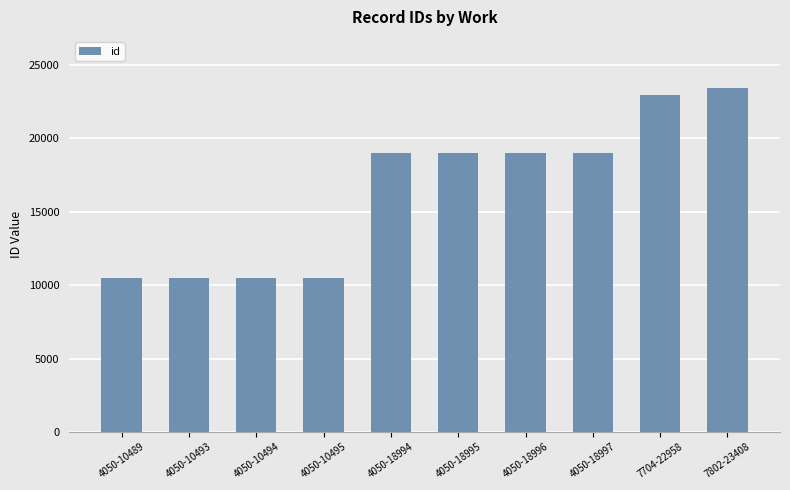

What is the sum of all values?

164319